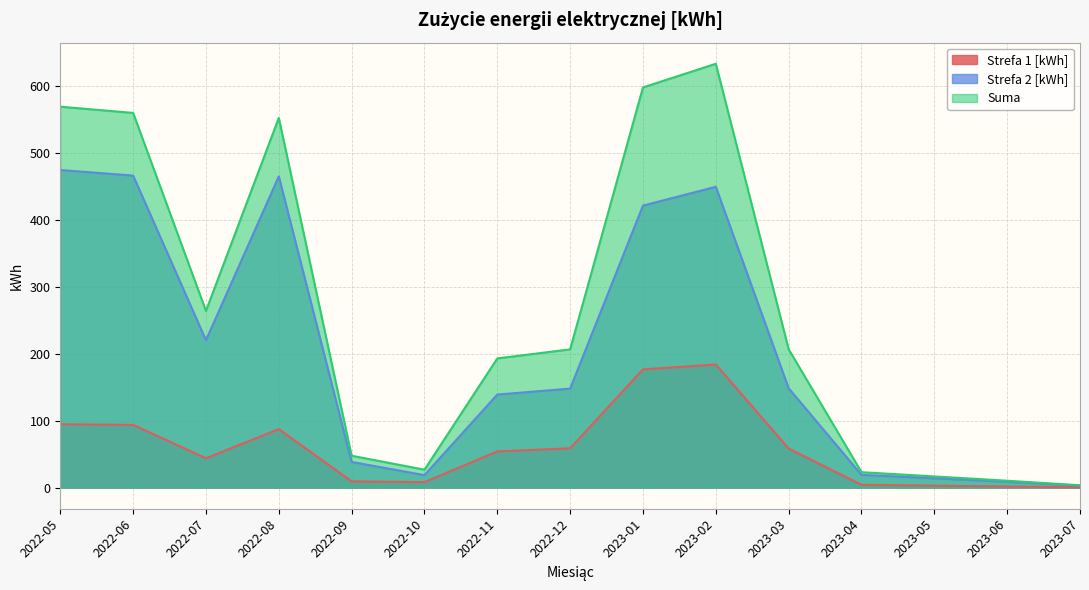

True or false: Strefa 2 [kWh] and Suma intersect in this chart.

False